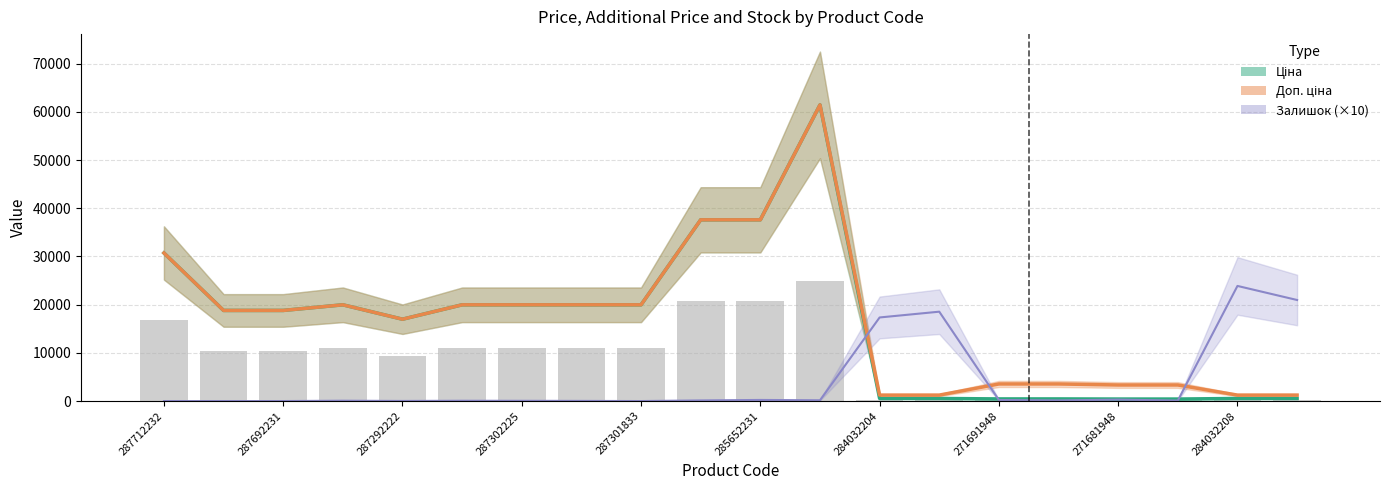

At which label does Залишок first exceed 130?

285652231